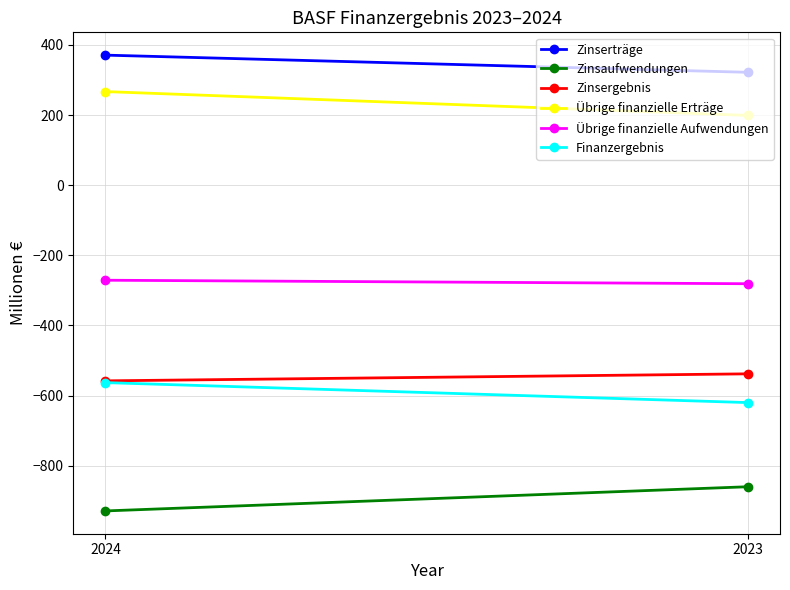

At which category does the chart reach its peak across all series?

2024